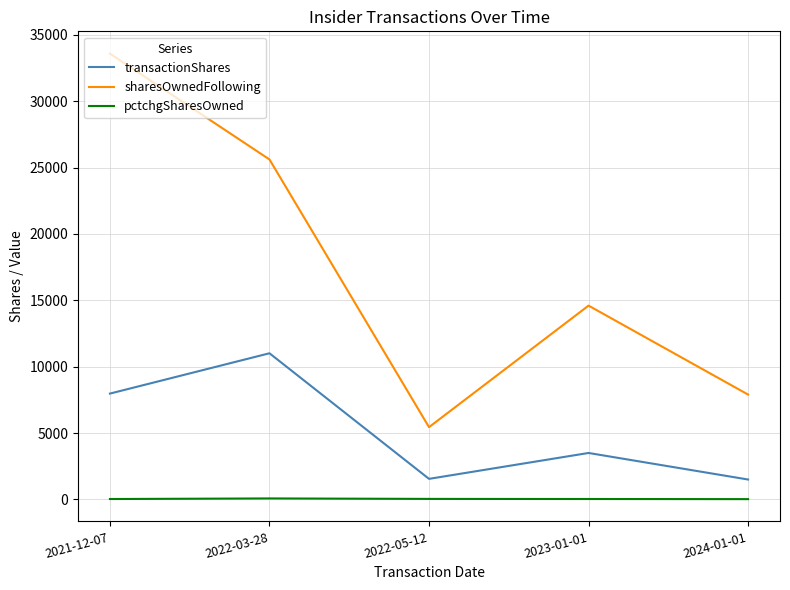

The value of sharesOwnedFollowing at 2022-03-28 is 25609. True or false?

True